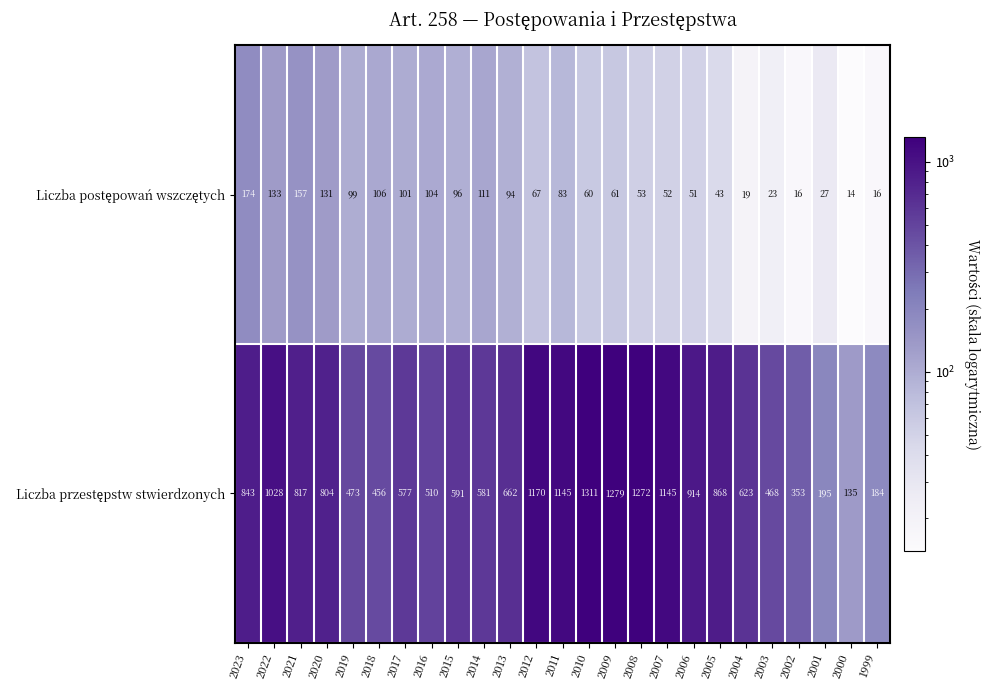

What is the difference between the highest and lowest values at 2023?

669